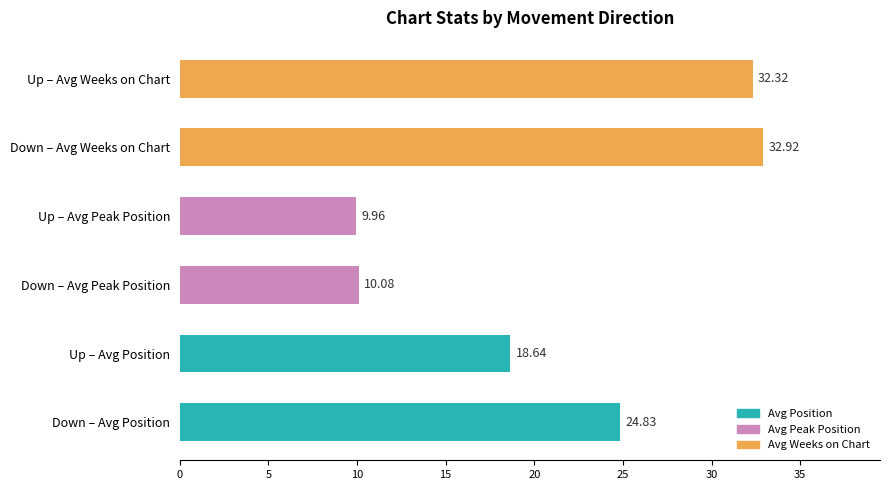

What is the difference between the second highest and minimum values?

22.4